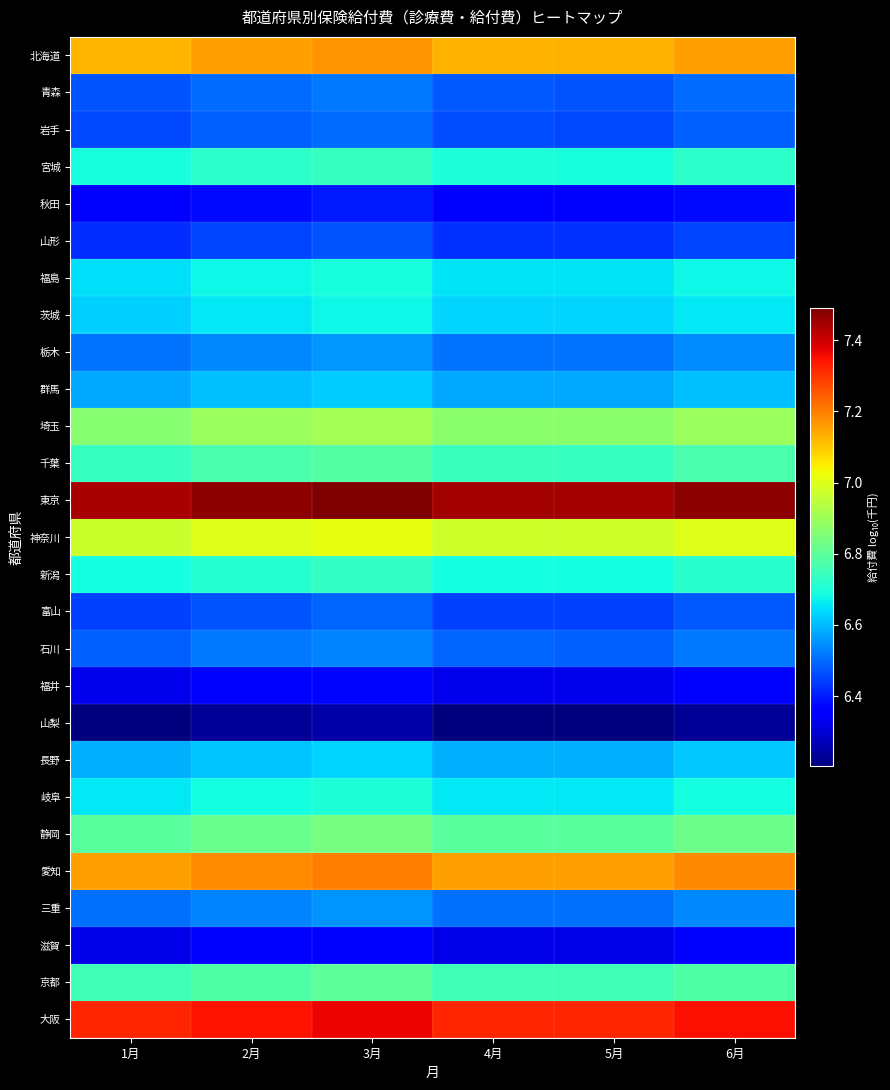

Count the number of data series in this chart.

27